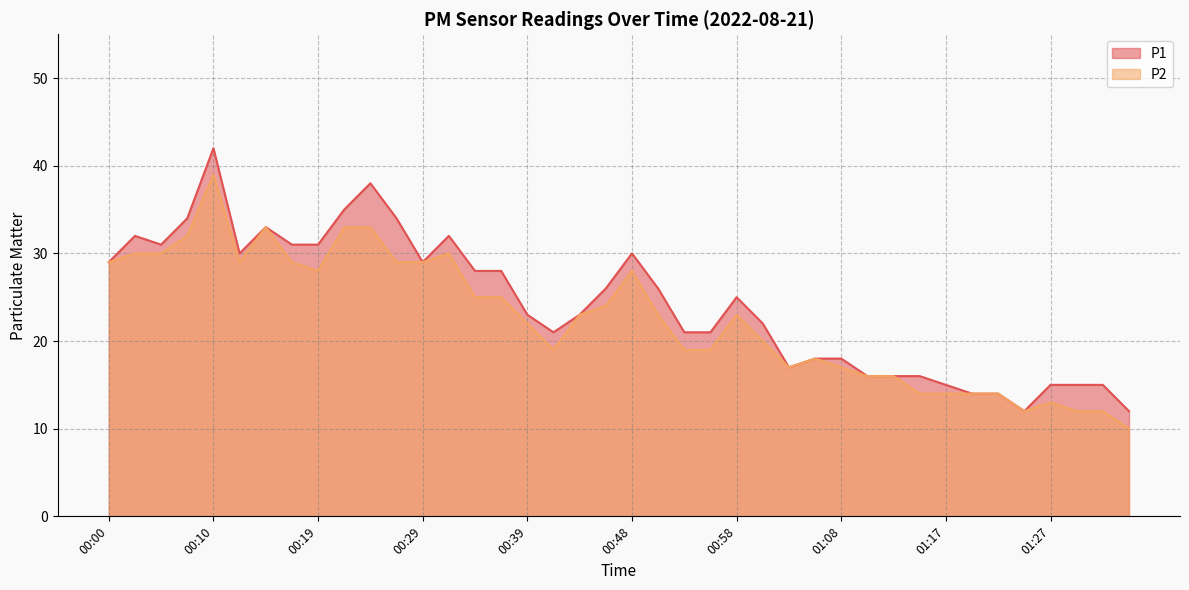

The P2 series shows 14 at 01:34. True or false?

False